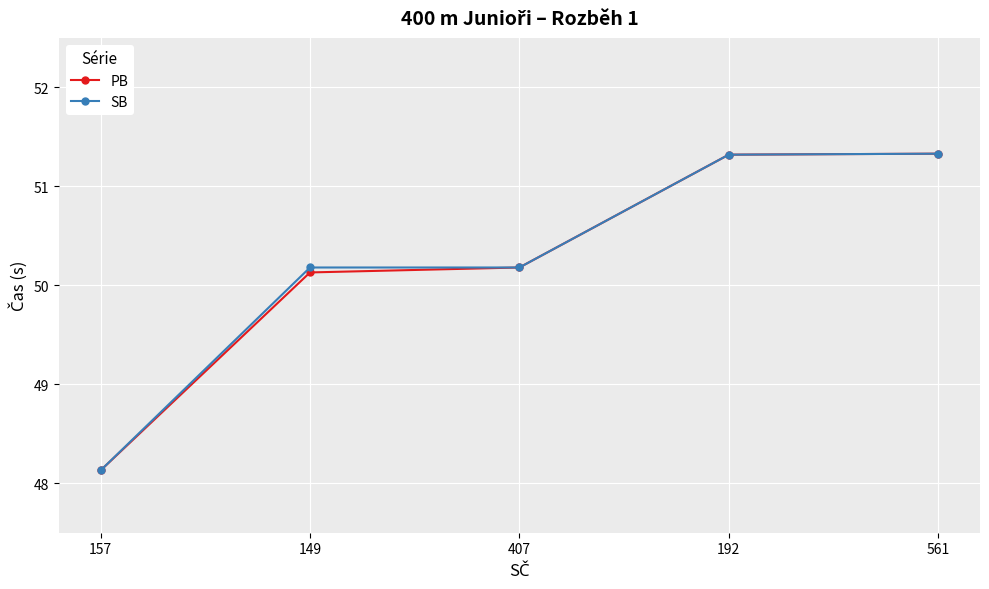

Where does the SB series first go above 50?

149